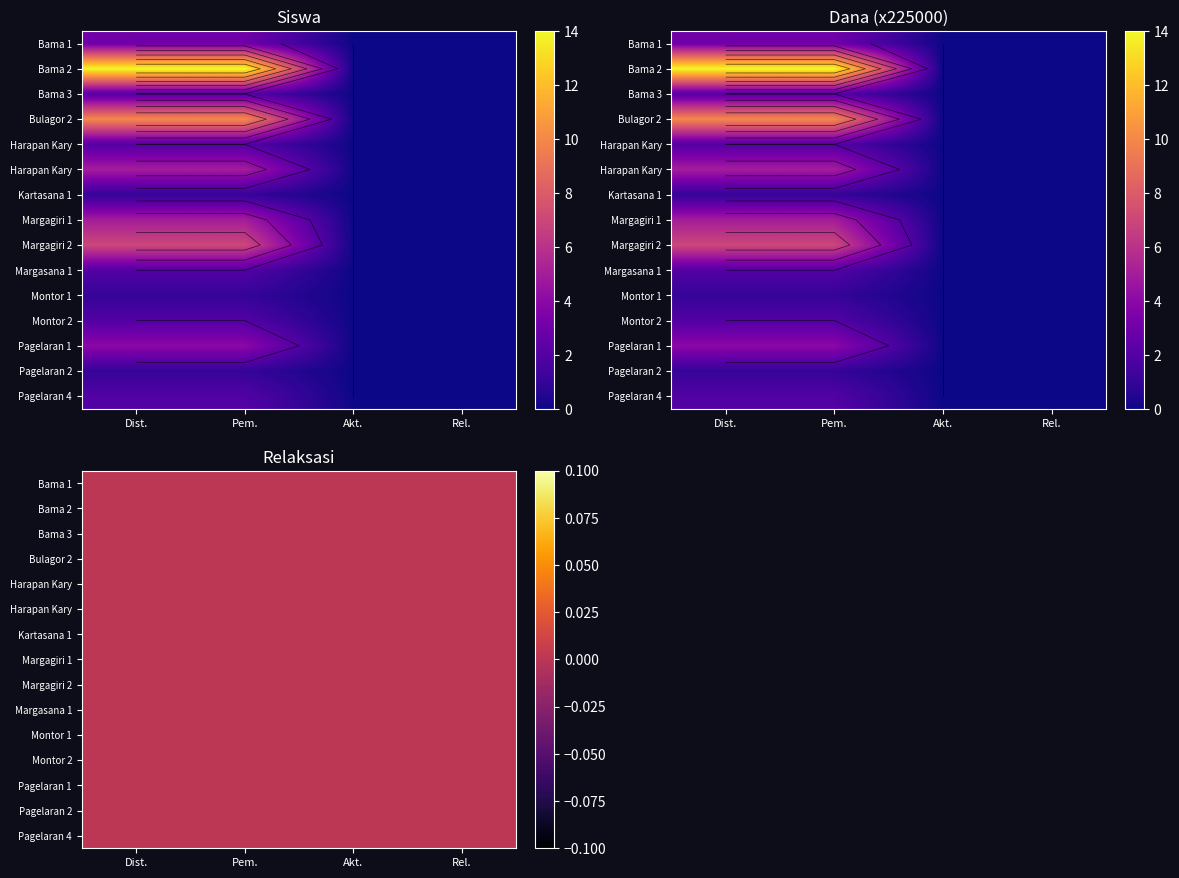

How many categories are shown in the chart?

4